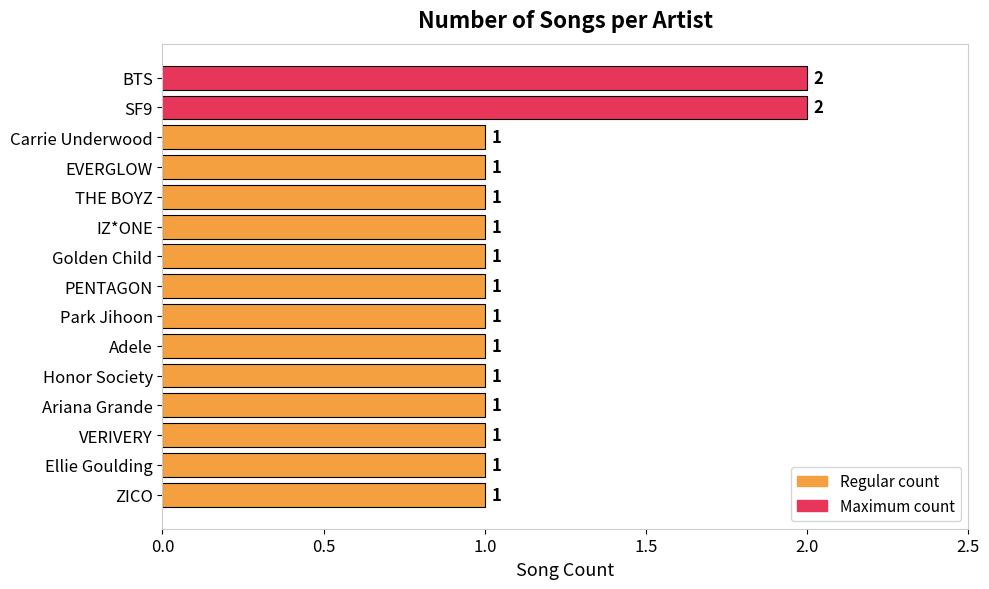

Reading bottom to top, transcribe all the data shown in this chart.

ZICO=1	Ellie Goulding=1	VERIVERY=1	Ariana Grande=1	Honor Society=1	Adele=1	Park Jihoon=1	PENTAGON=1	Golden Child=1	IZ*ONE=1	THE BOYZ=1	EVERGLOW=1	Carrie Underwood=1	SF9=2	BTS=2